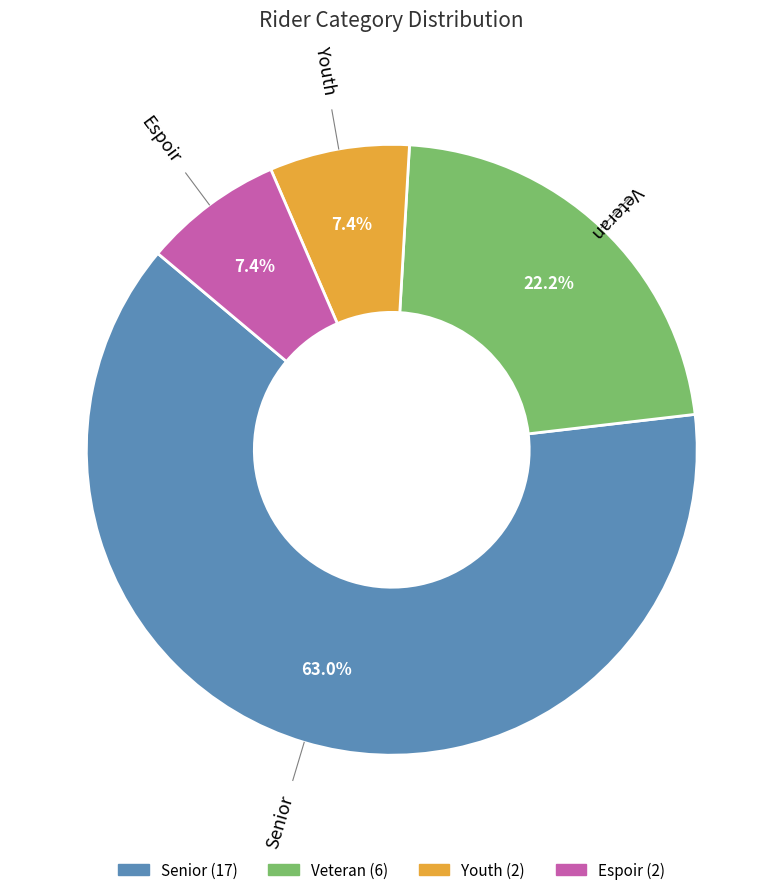

Is it true that Senior is 63% of the pie?

True